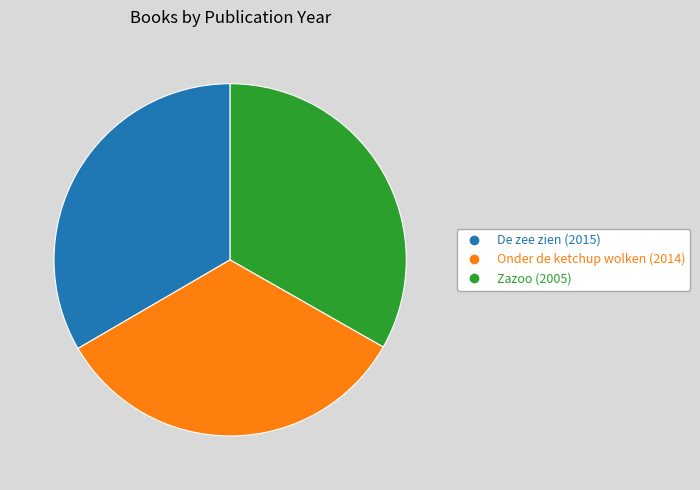

Is Onder de ketchup wolken the majority of the pie?

No